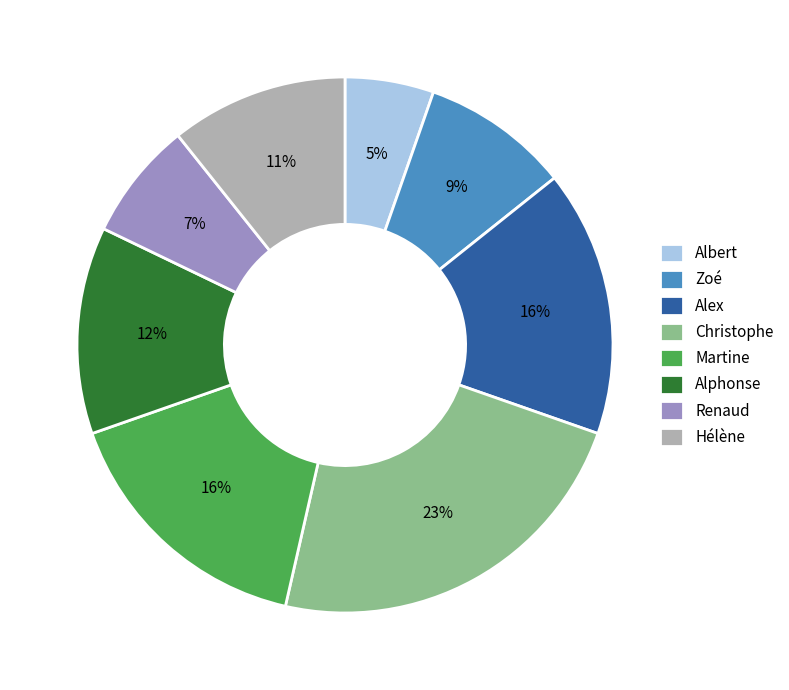

Is there any slice that represents more than half of the pie?

No